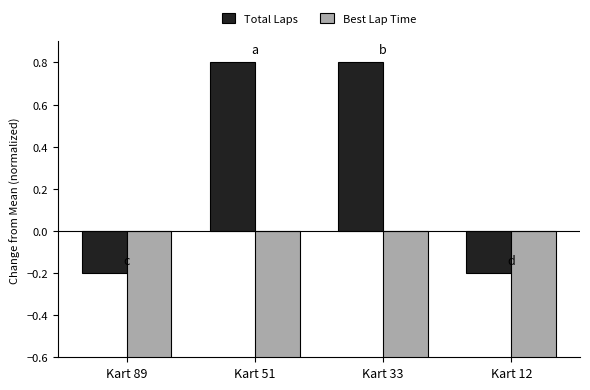

List the series in order of their peak value, lowest first.

Best Lap Time, Total Laps